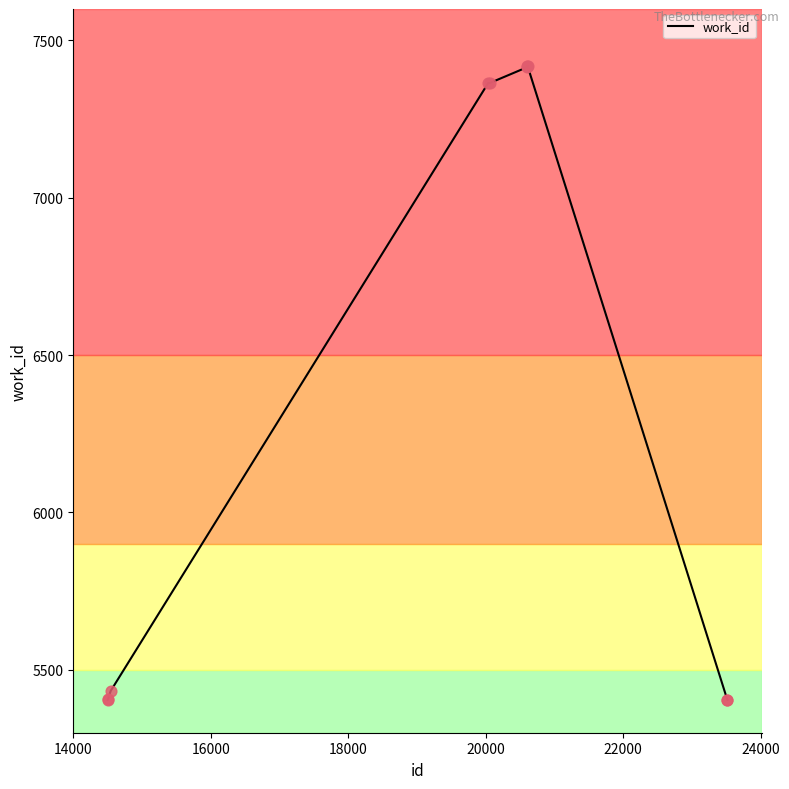

What is the smallest value displayed?

5404